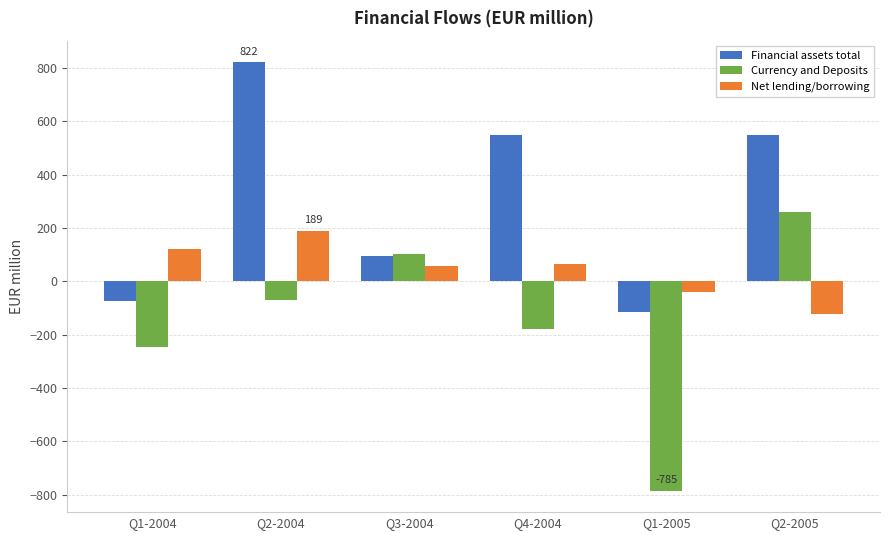

Which series has the widest spread of values?

Currency and Deposits